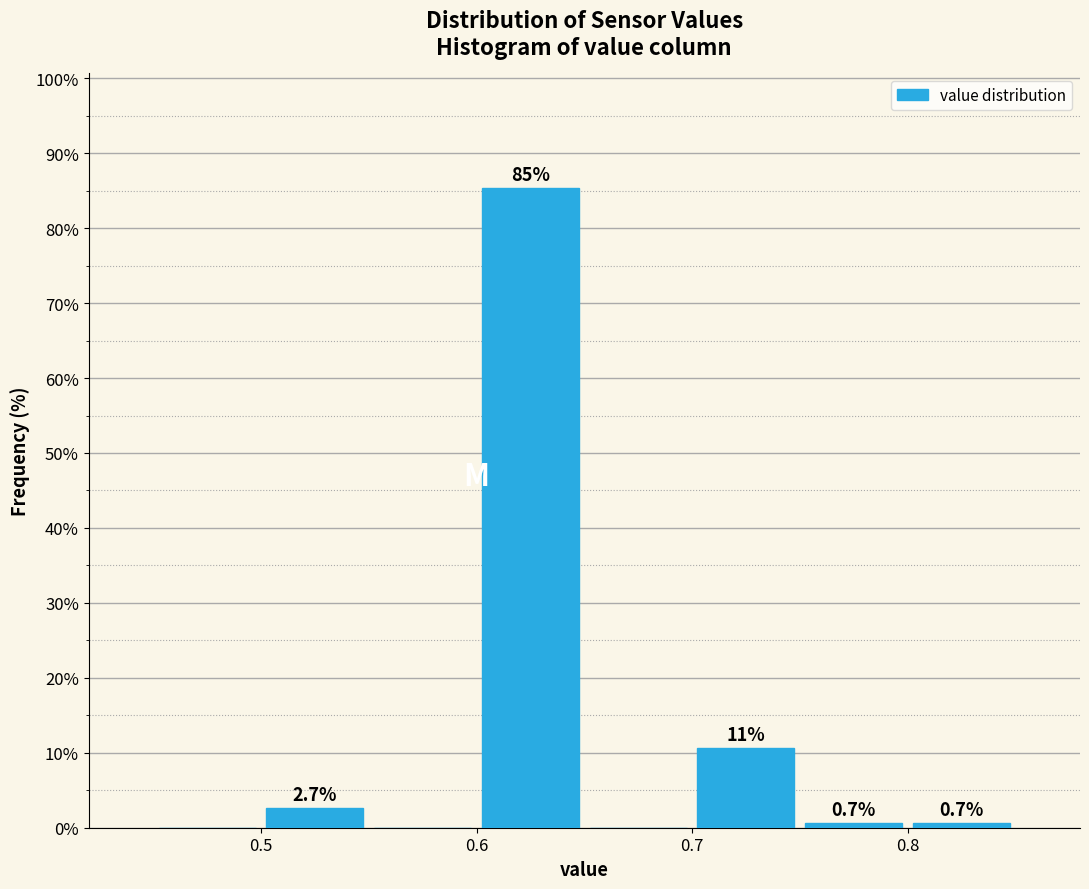

Which range on the x-axis has the tallest bar?

0.60 to 0.65